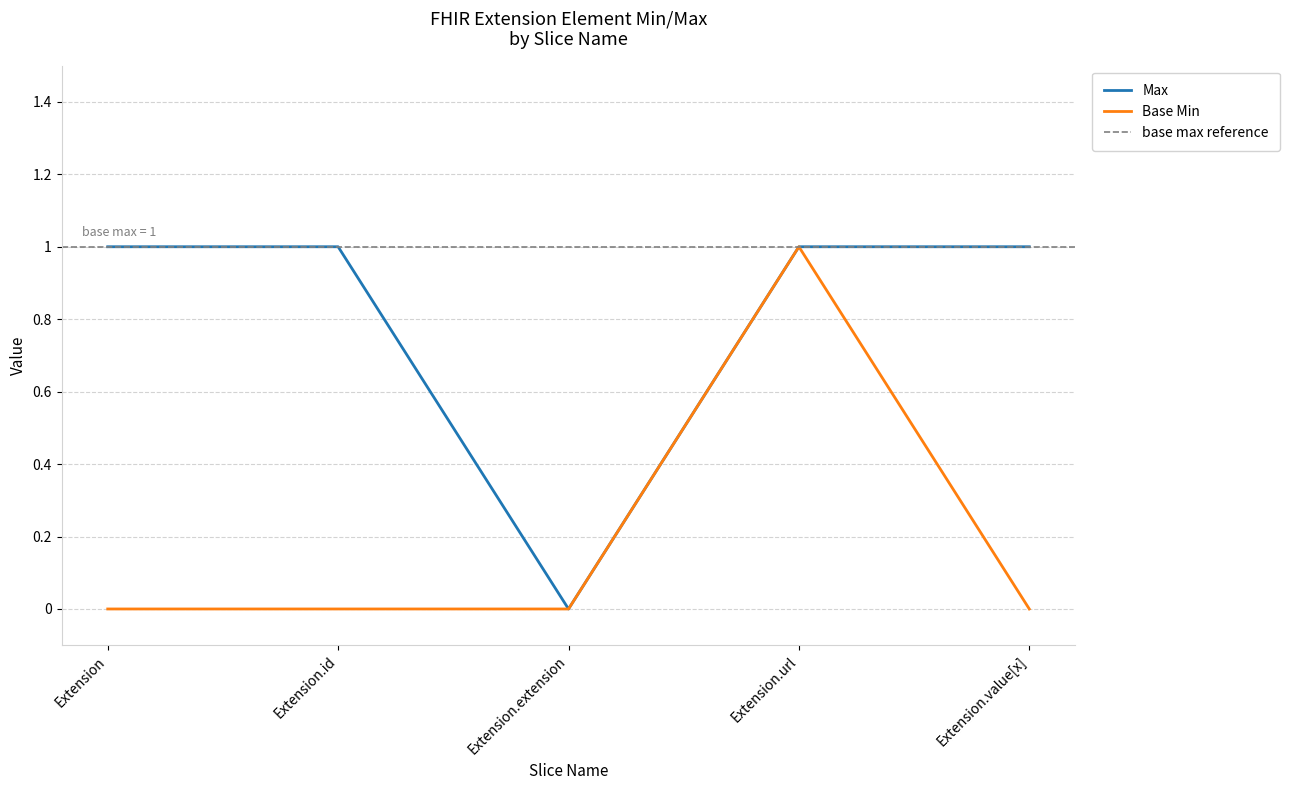

At which category is the sum across all series the highest?

Extension.url